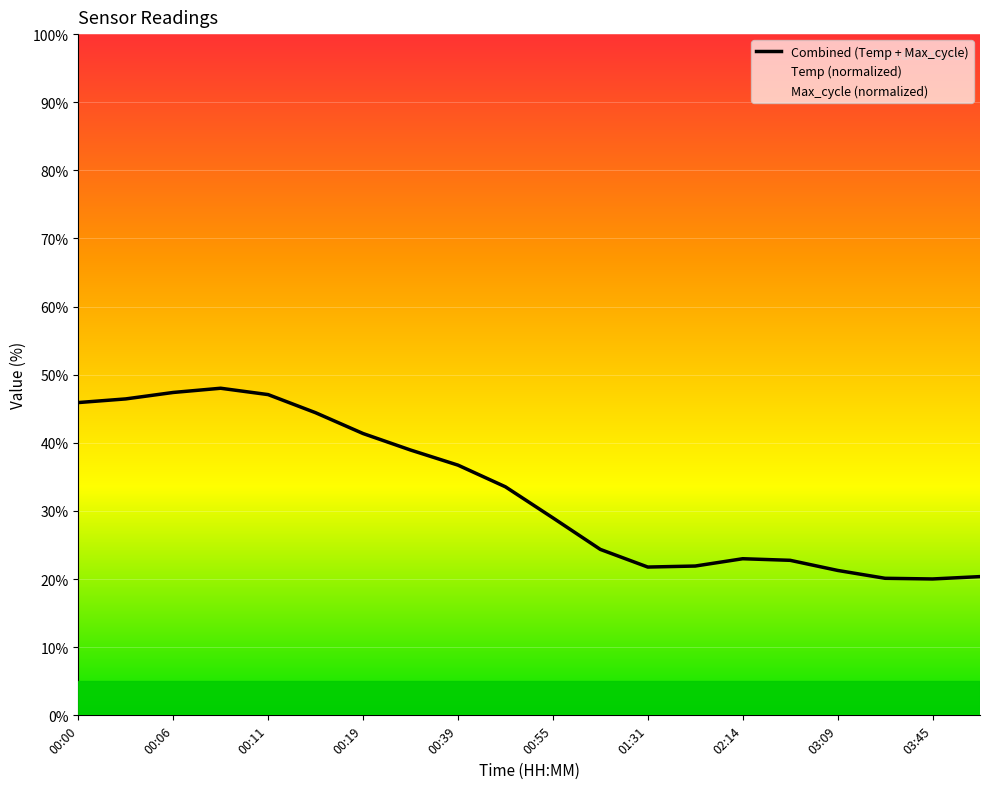

The value of Combined (Temp + Max_cycle) at 00:00 is 45.9. True or false?

True